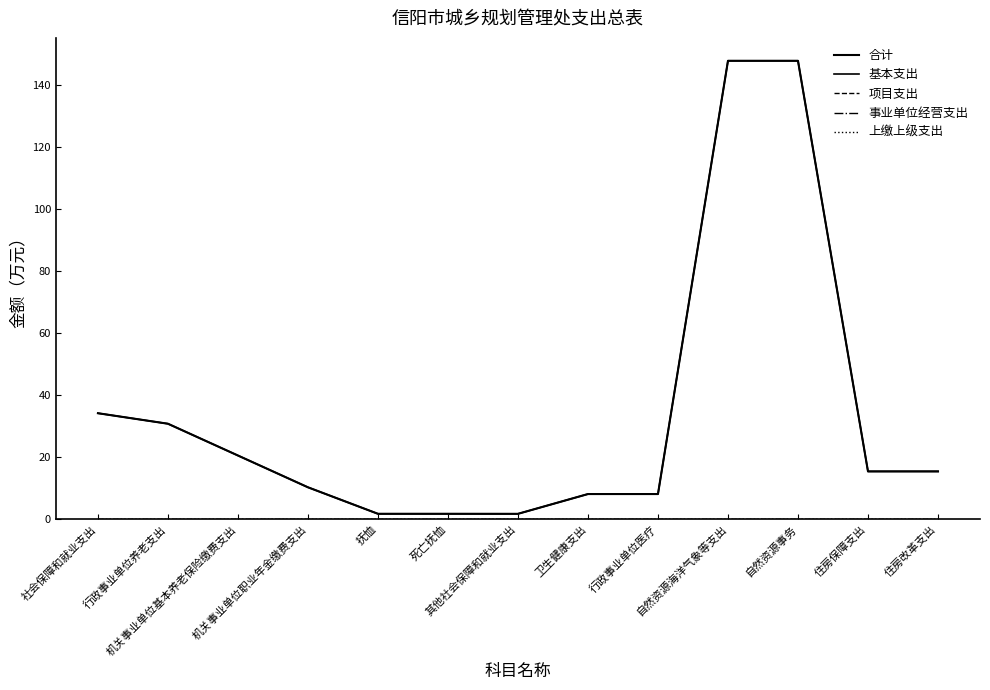

What is the total value across all series at 社会保障和就业支出?

68.2